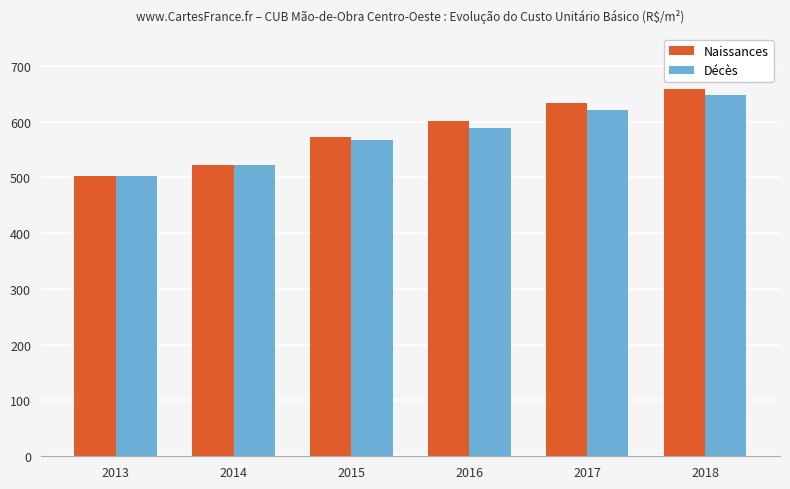

At which category is the sum across all series the highest?

2018